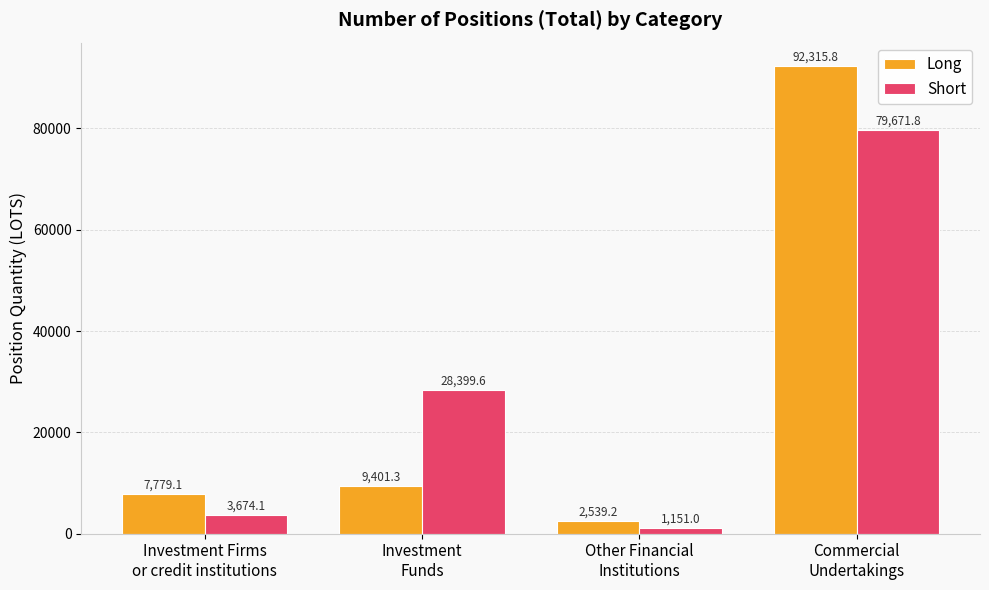

How many bars are there in each group?

2